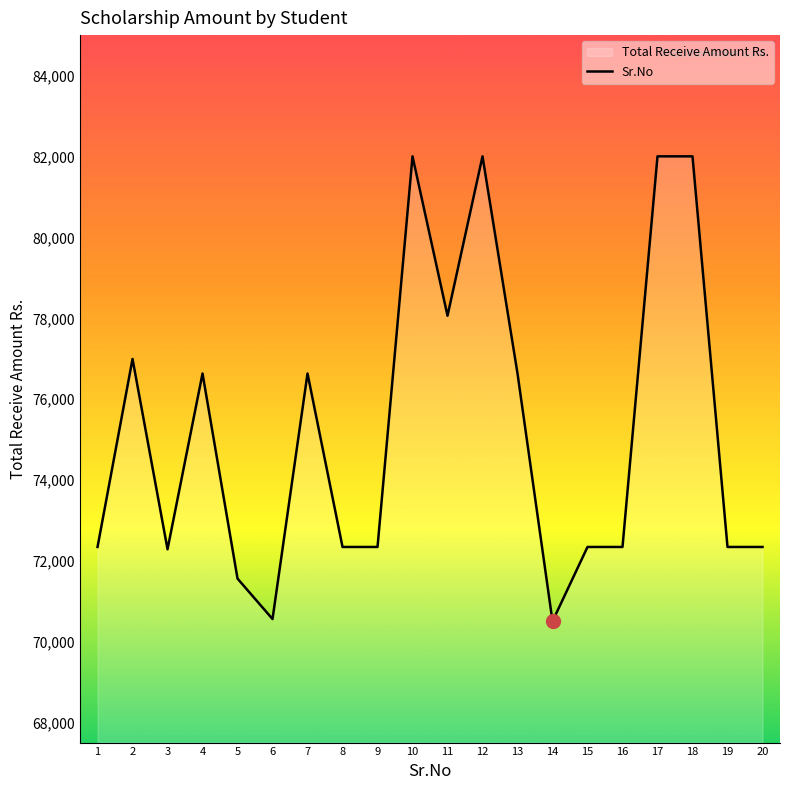

Reading left to right, what are all the values shown in this chart?

1=72344	2=76996	3=72287	4=76636	5=71561	6=70561	7=76636	8=72344	9=72344	10=82009	11=78065	12=82009	13=76636	14=70504	15=72344	16=72344	17=82009	18=82009	19=72344	20=72344